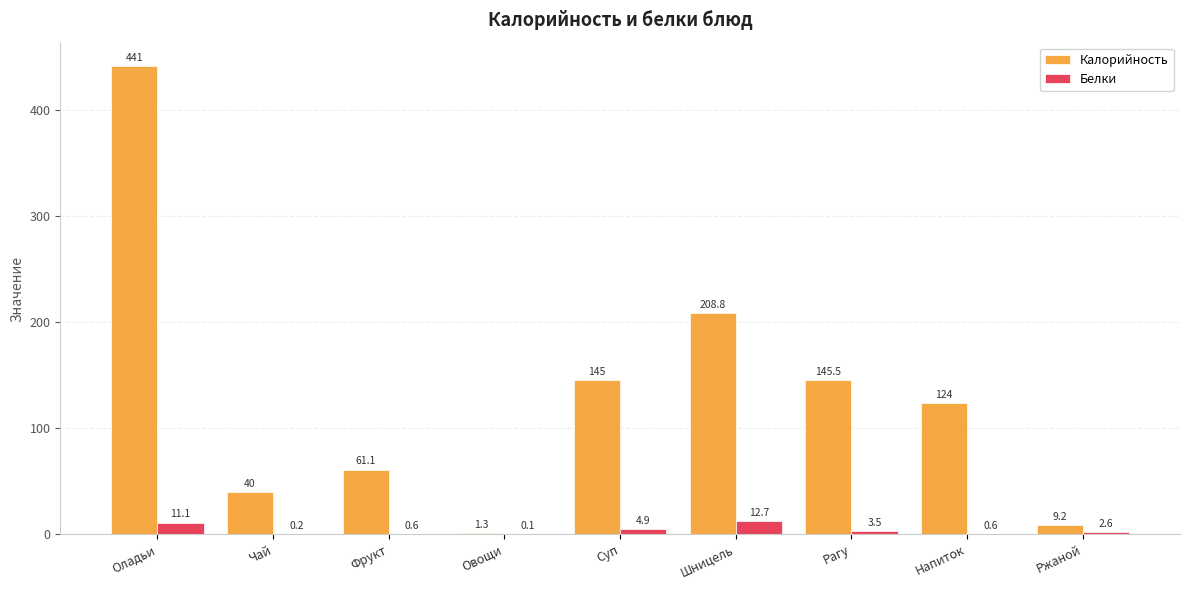

What is the sum of the Белки values at Фрукт and Чай?

0.8